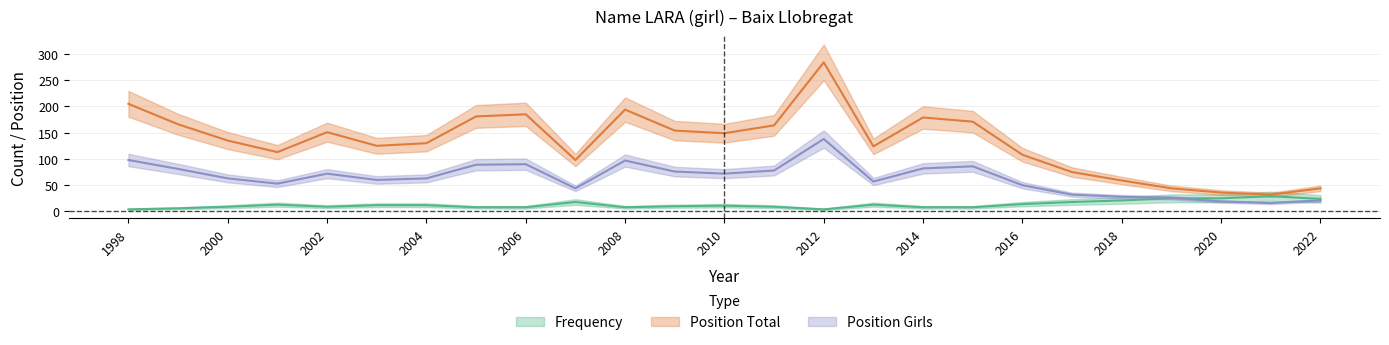

What is the total value across all series at 2006?

283